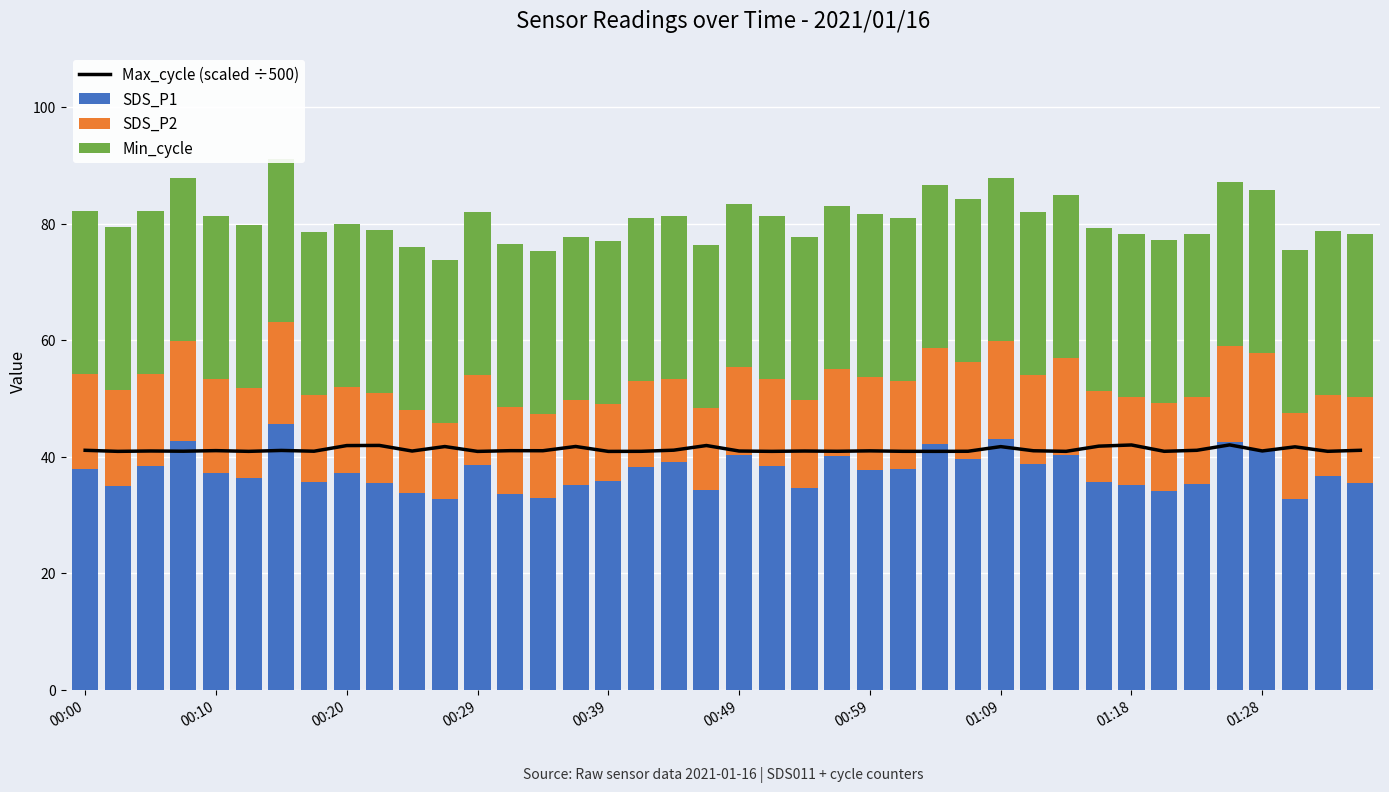

Rank the series at 14 from highest to lowest value.

Max_cycle (scaled ÷500), SDS_P1, Min_cycle, SDS_P2